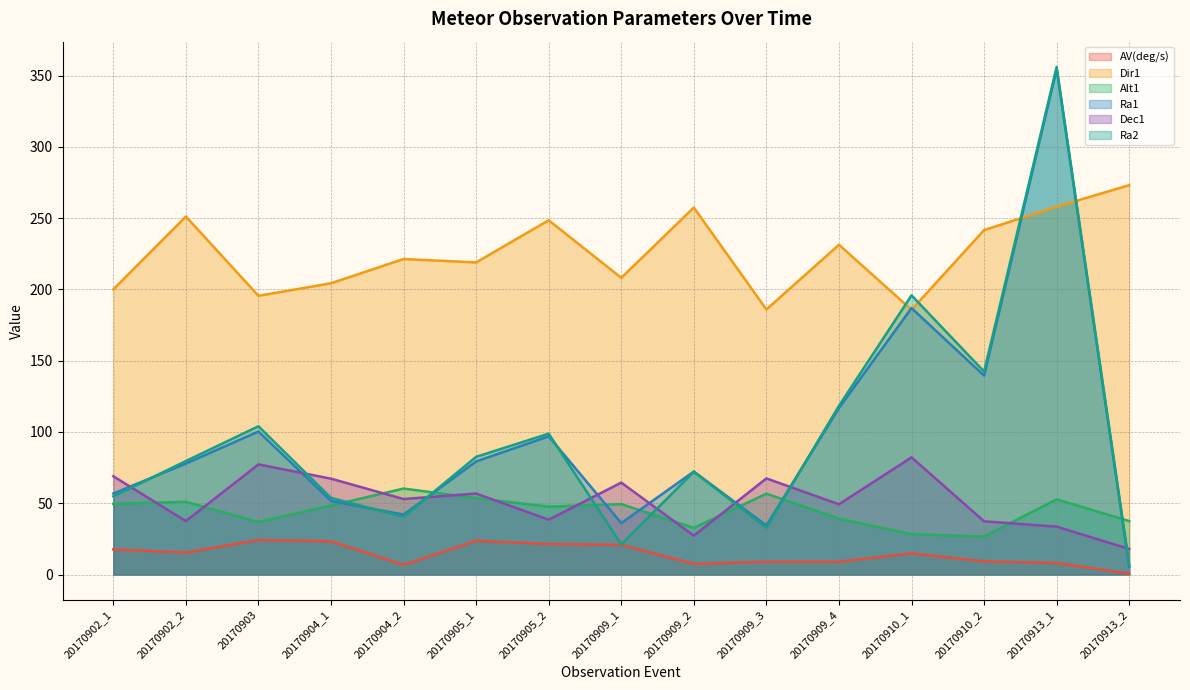

At which label does AV(deg/s) reach its peak?

20170903